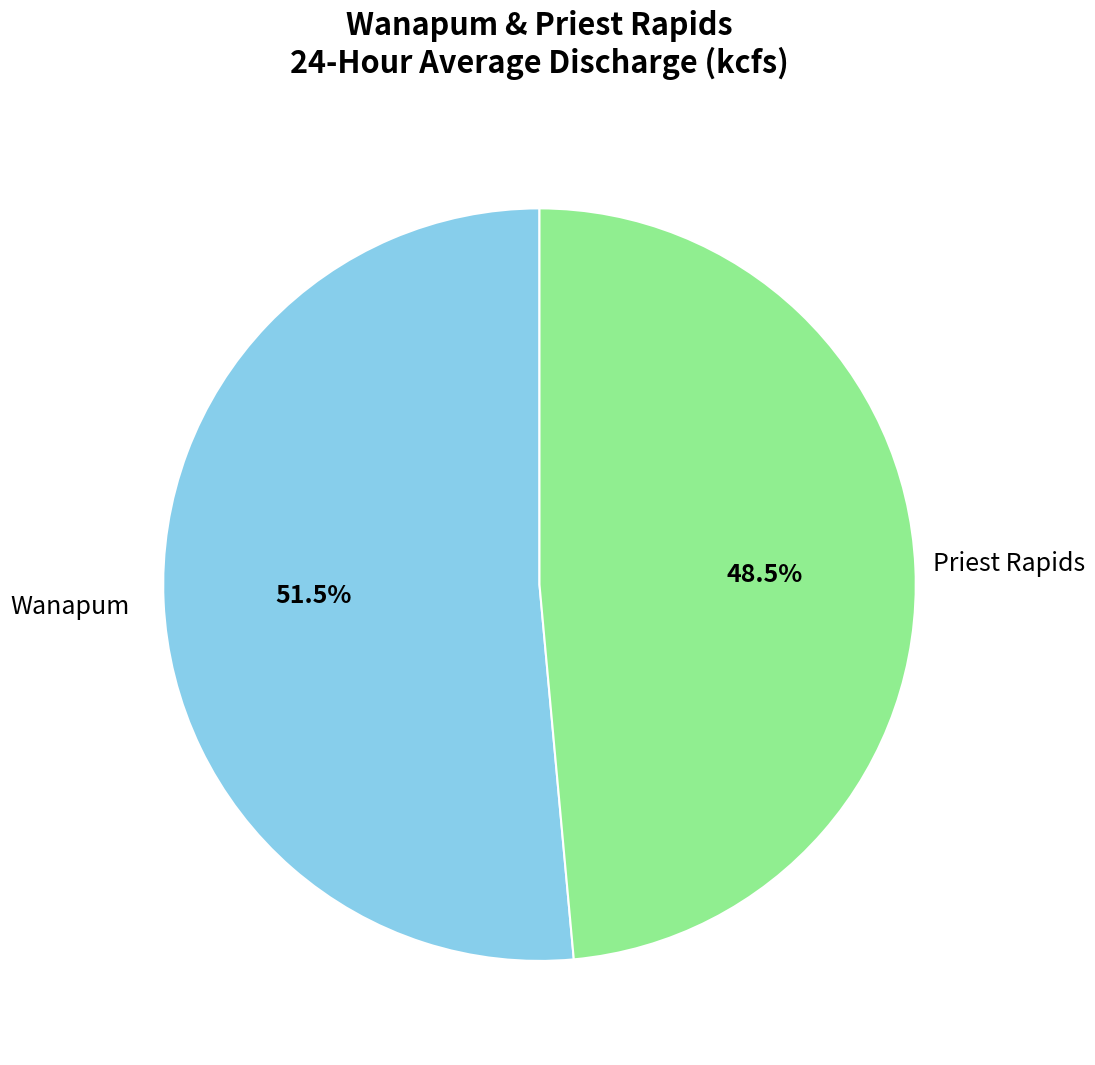

Is there any slice that represents more than half of the pie?

Yes